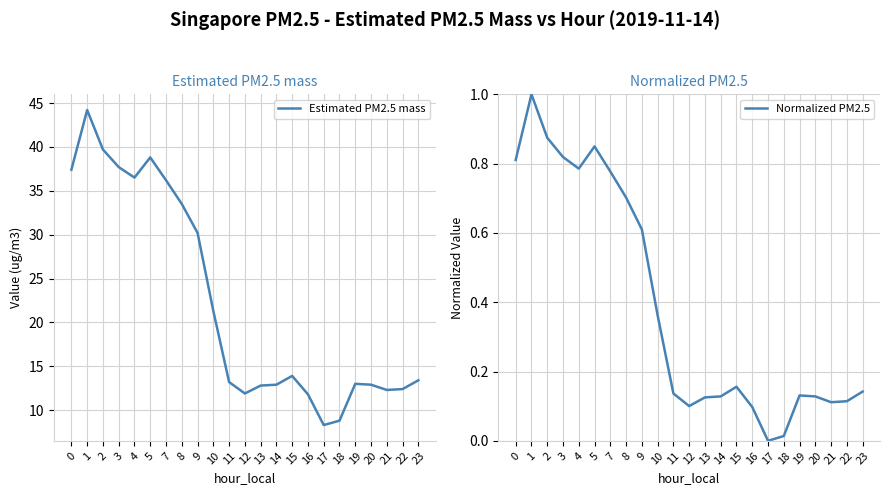

The Estimated PM2.5 mass series shows 39.7 at 2. True or false?

True